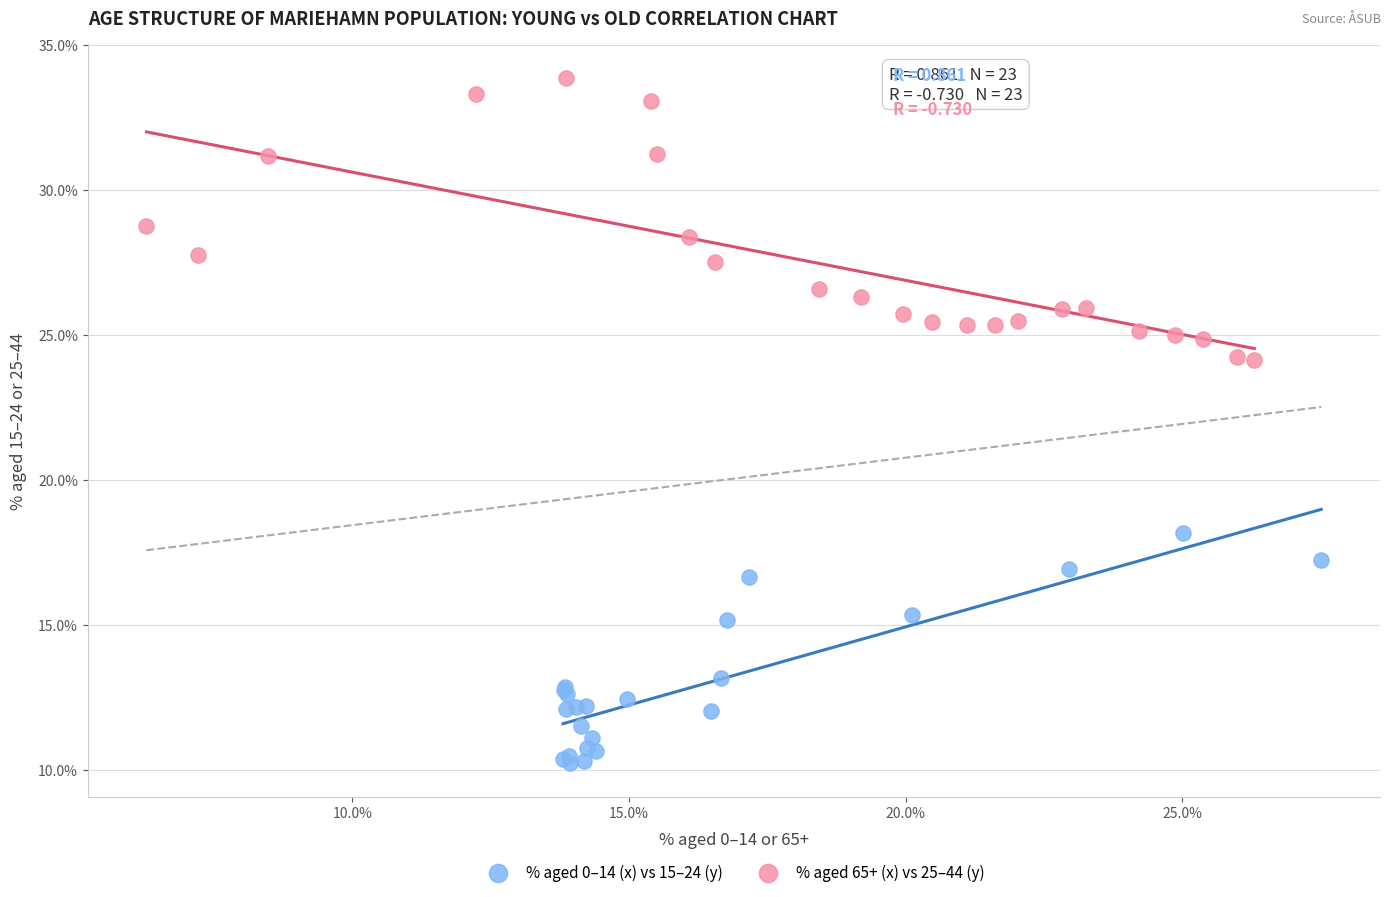

Which series reaches the minimum Y coordinate?

% aged 0–14 (x) vs 15–24 (y)